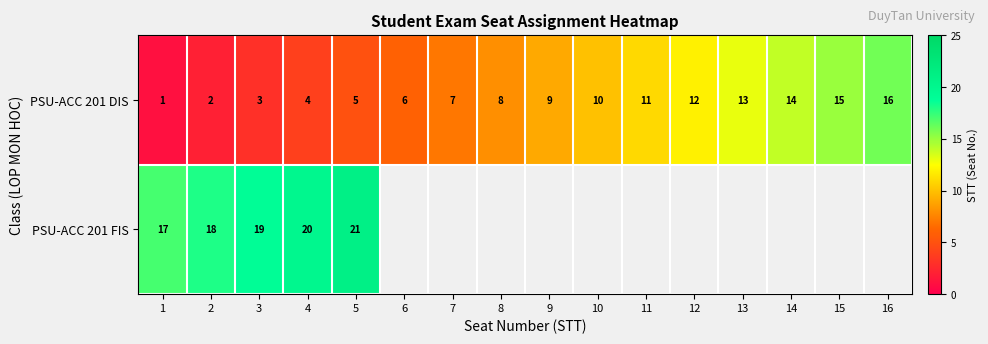

Is the value of PSU-ACC 201 DIS at 2 greater than the value of PSU-ACC 201 FIS at 4?

No